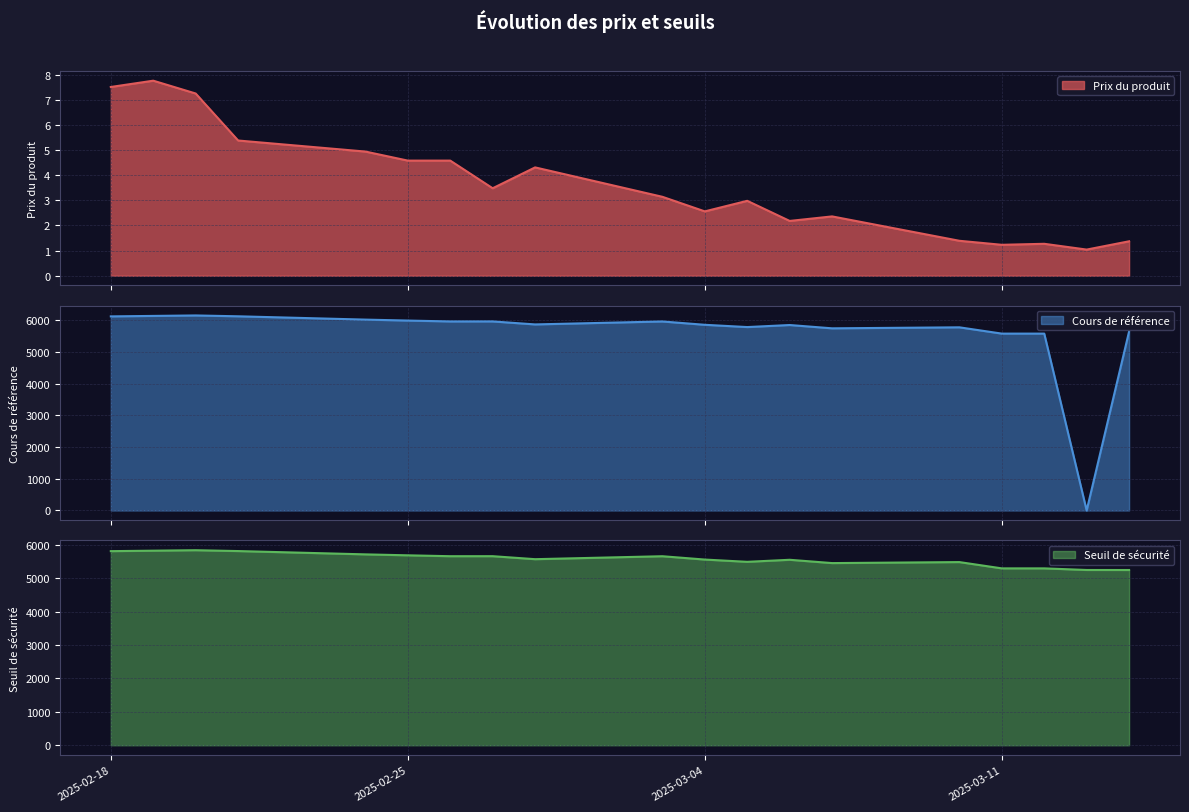

True or false: Prix du produit and Cours de référence intersect in this chart.

True